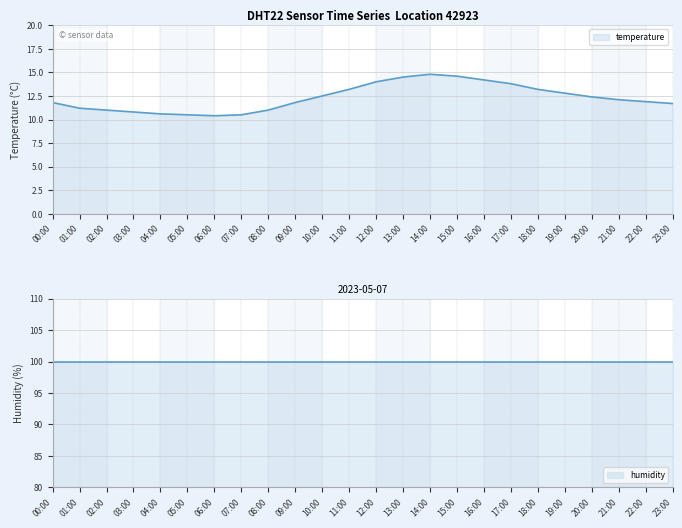

How many interior local peaks (higher than both neighbors) does the data have?

1